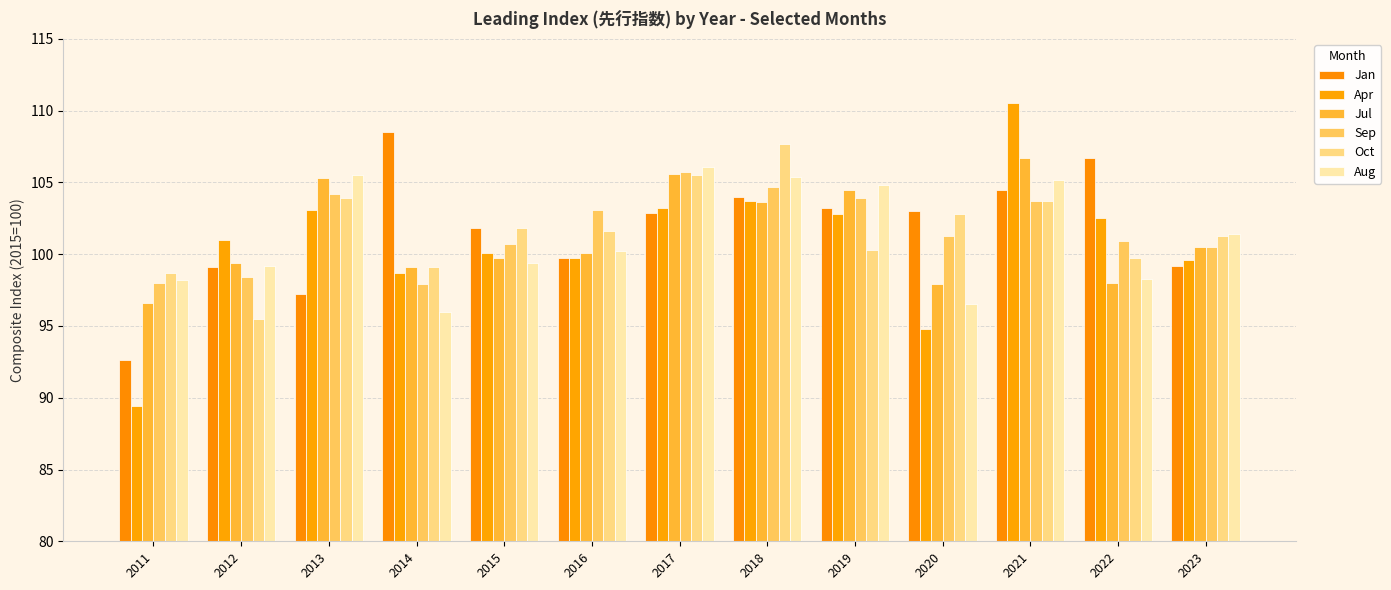

What is the total value across all series at 2011?

573.5